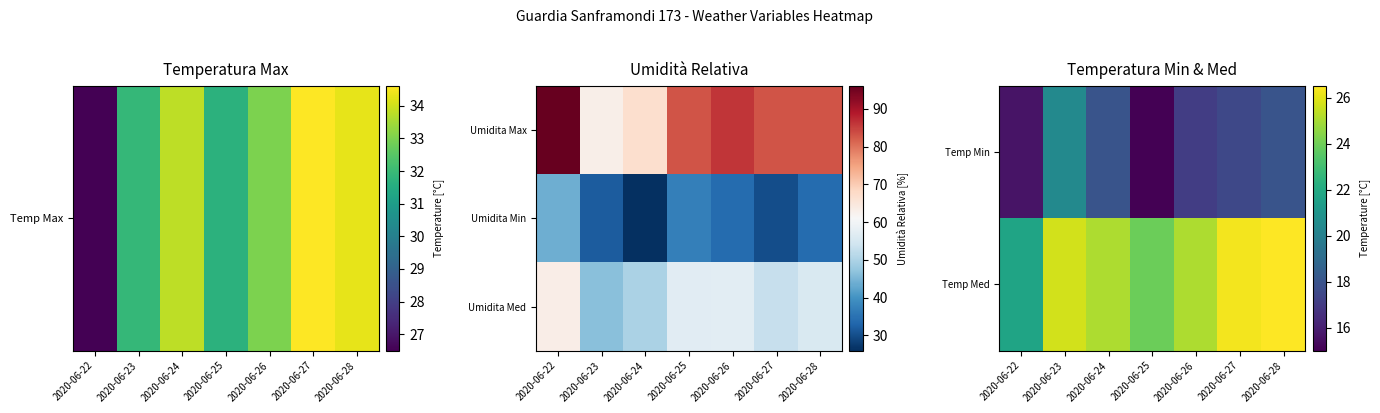

True or false: Temp Min has a value of 20.4 at 2020-06-23.

True